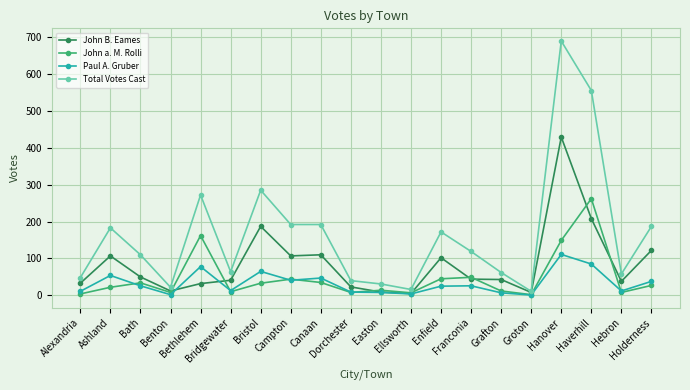

True or false: John a. M. Rolli has more than 1 points higher than both neighbors.

True